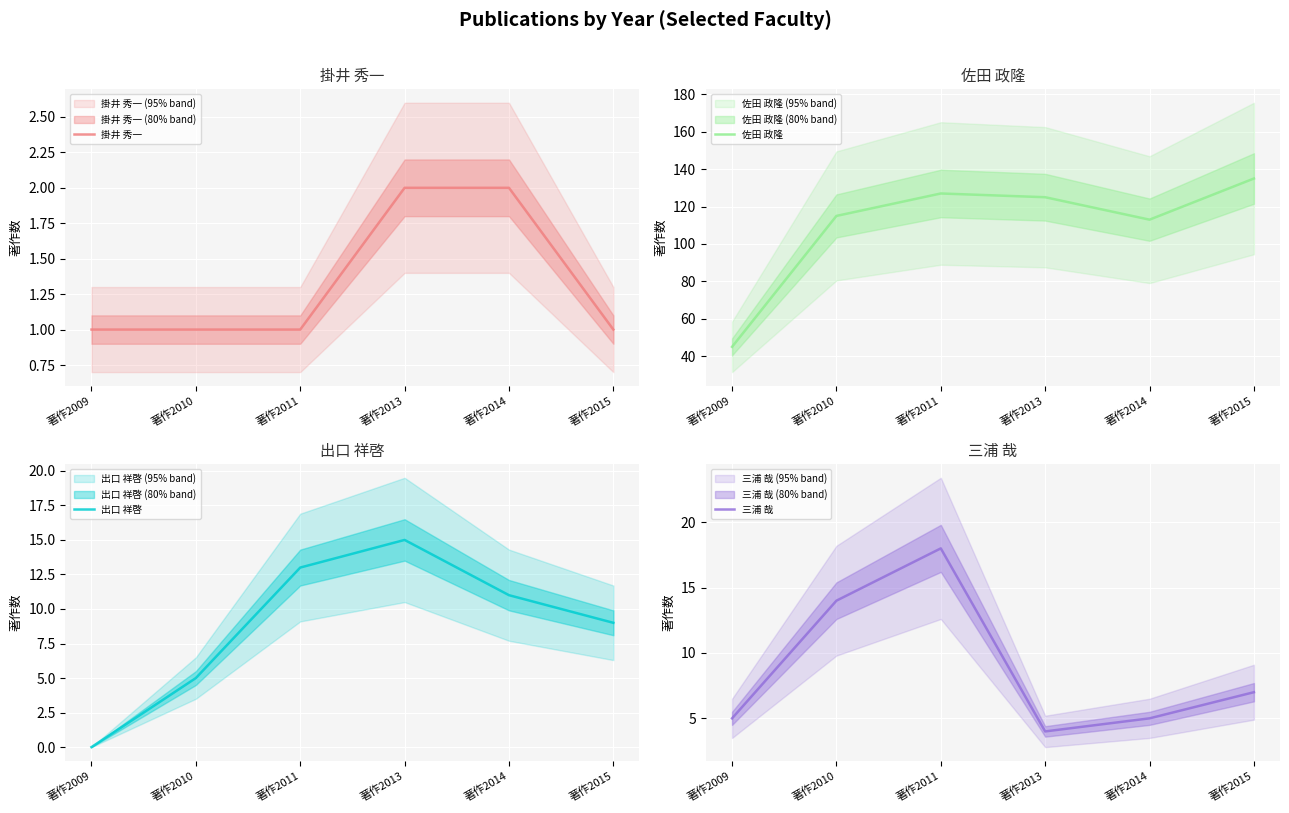

Does the chart display data point markers on the line(s)?

No